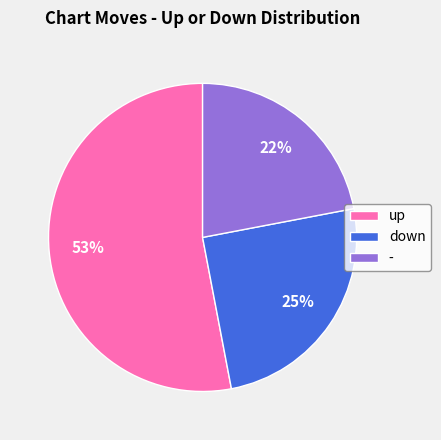

To the nearest percent, what is the difference between the largest and smallest slice percentages?

31%